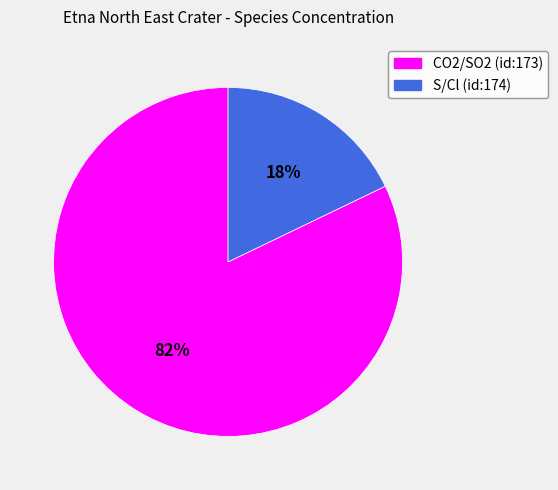

To the nearest percent, what is the average slice percentage?

50%